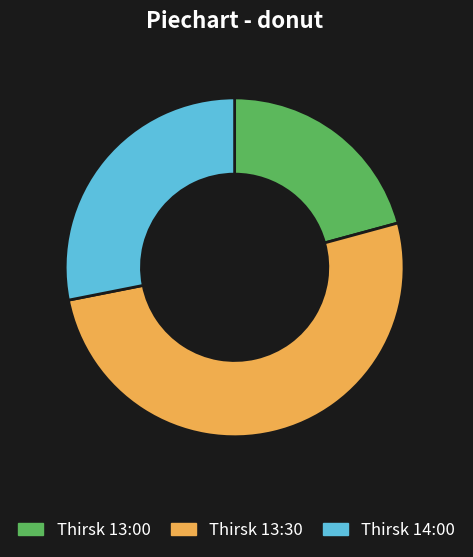

Between Thirsk 14:00 and Thirsk 13:00, which is larger?

Thirsk 14:00